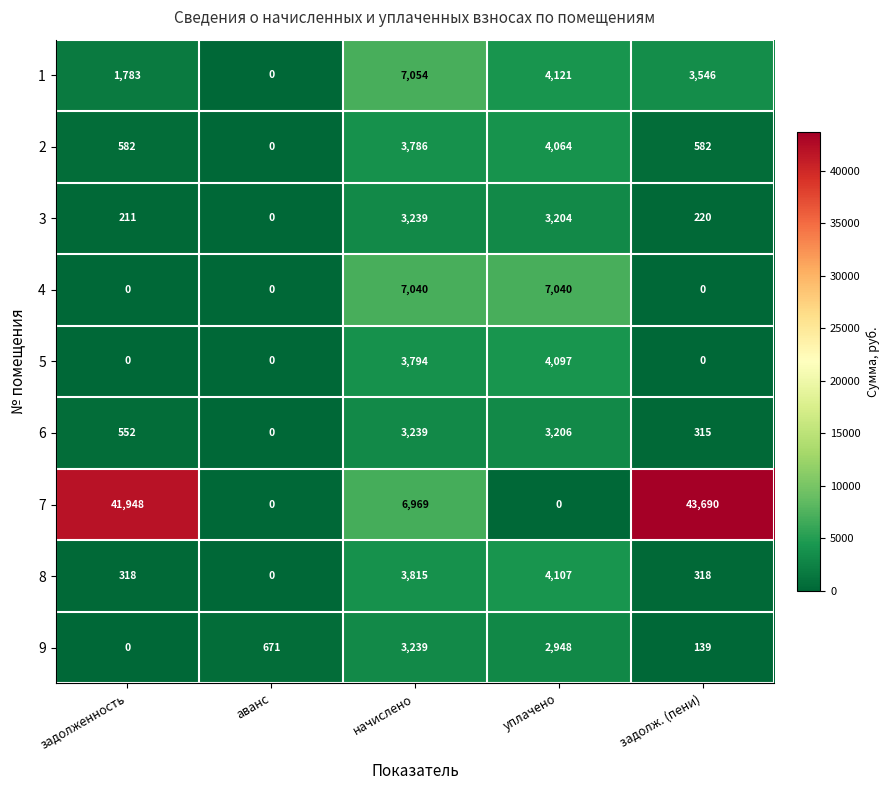

What is the greatest value displayed?

43690